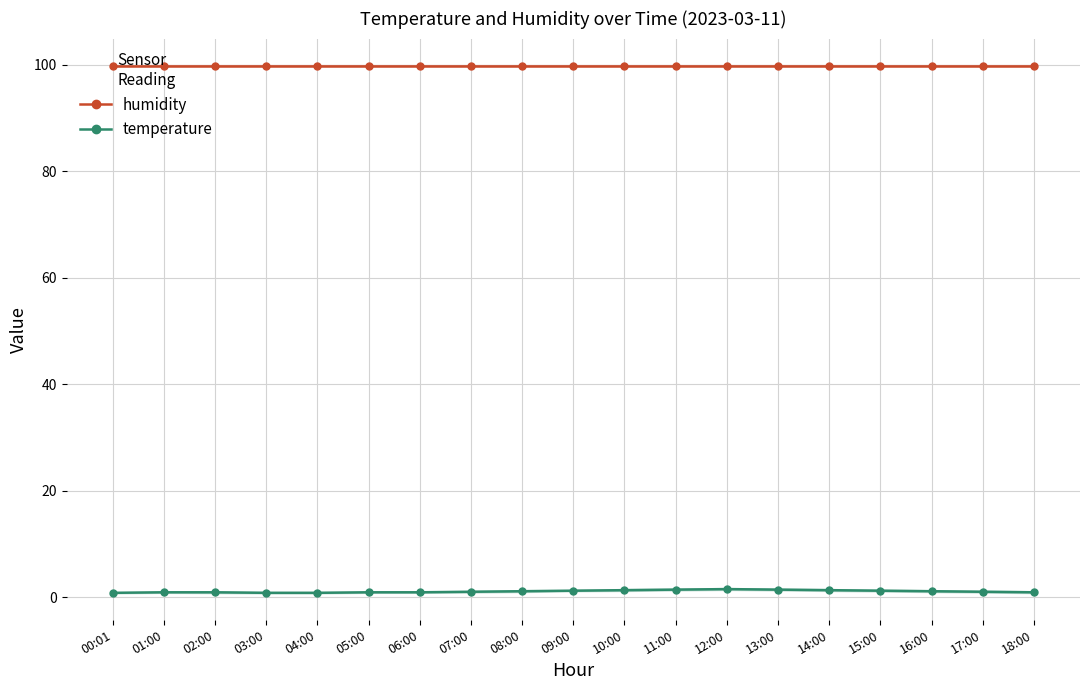

Which series changed the most between 00:01 and 03:00?

humidity